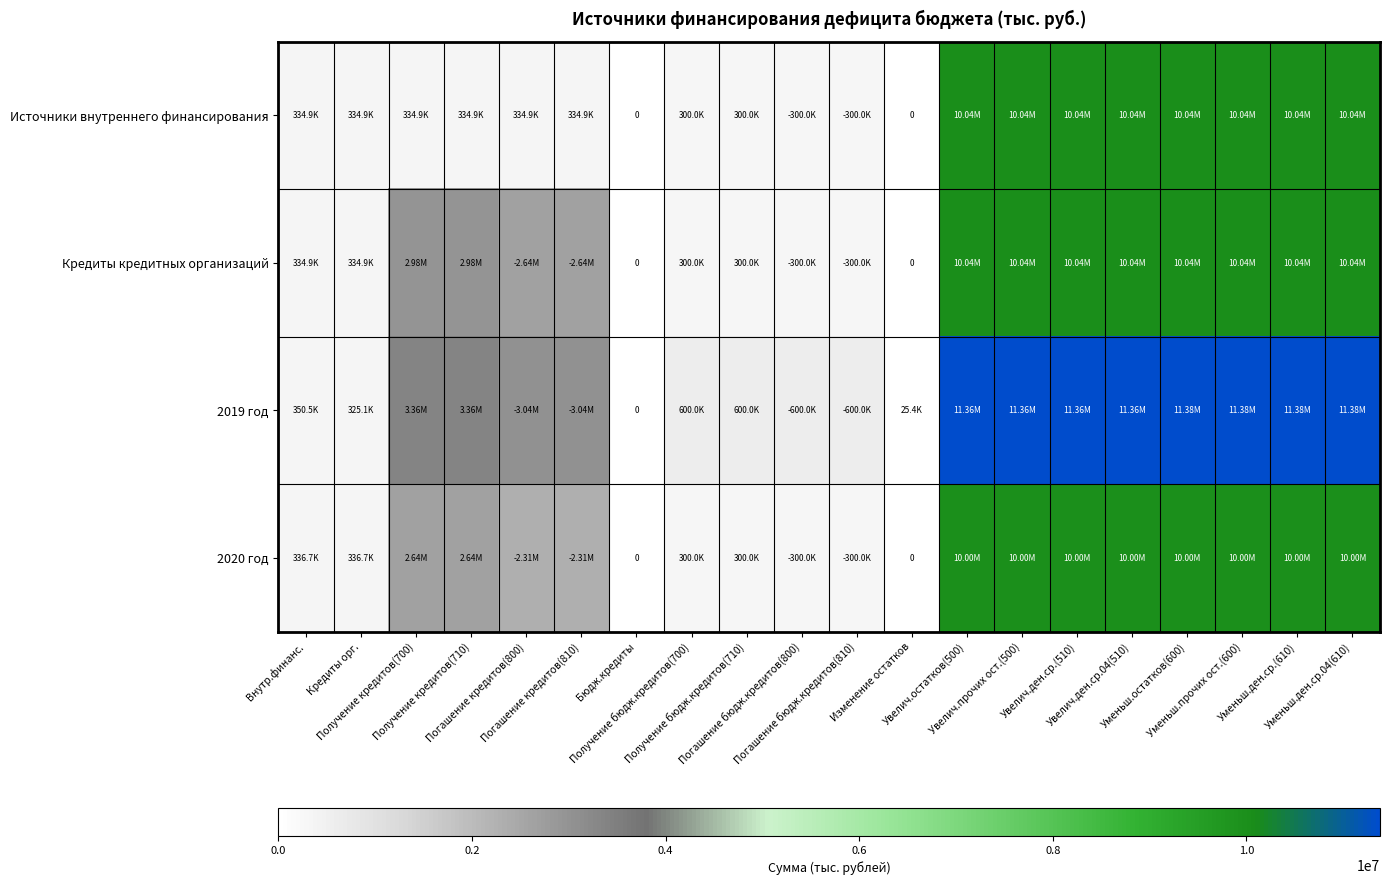

At how many categories does at least one series exceed 5382091?

8